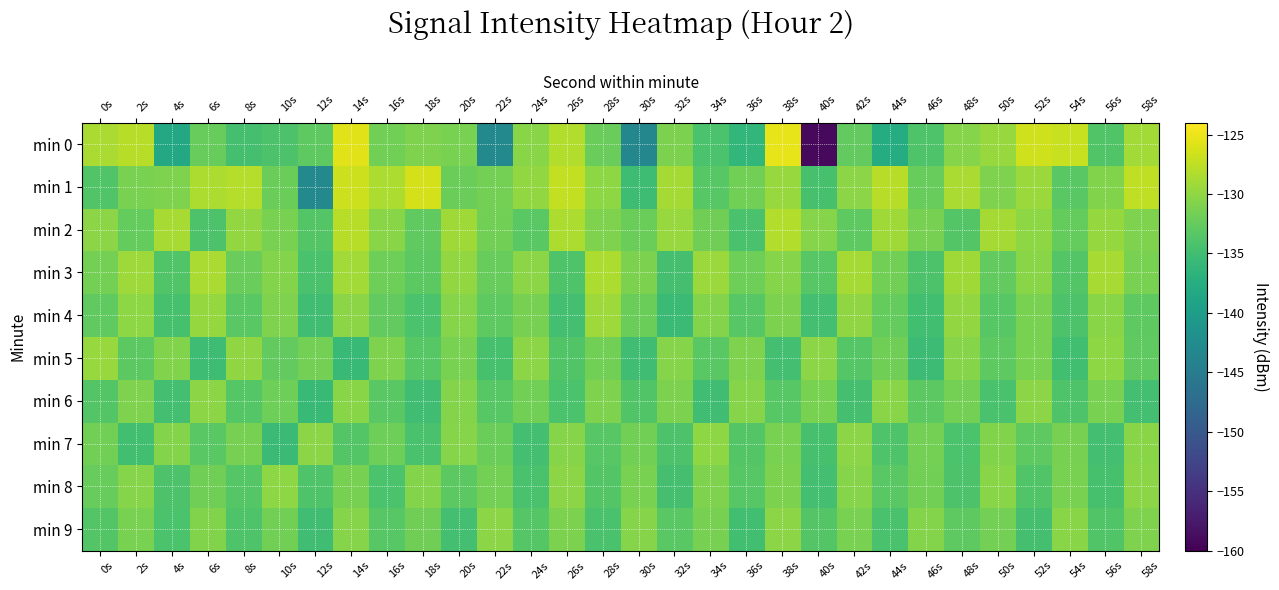

At which category is the sum across all series the highest?

14s